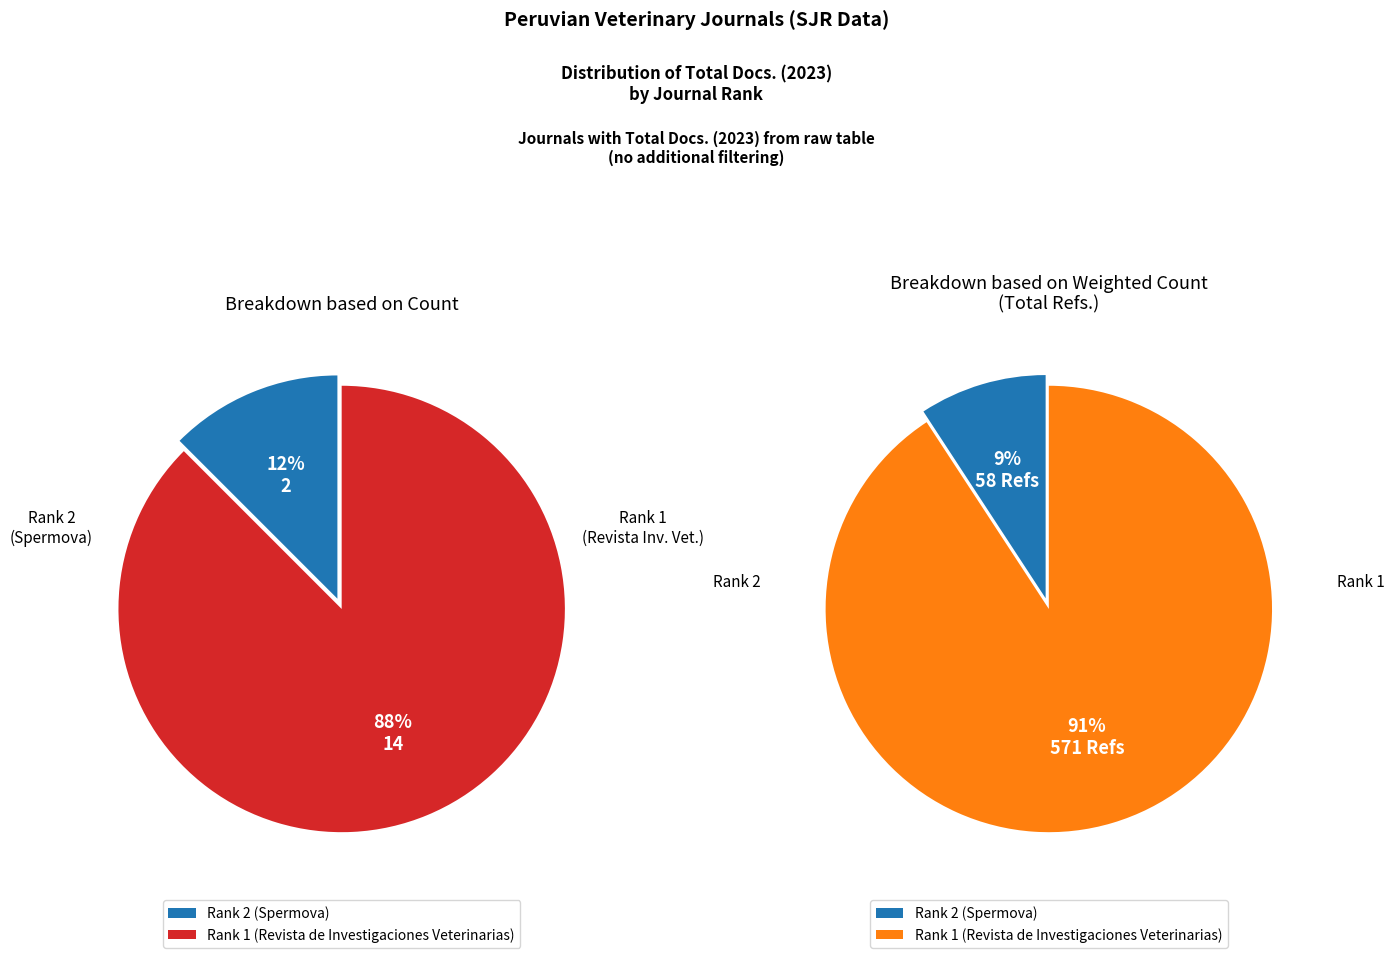

What is the largest slice in the pie chart?

Rank 1 (Revista de Investigaciones Veterinarias)